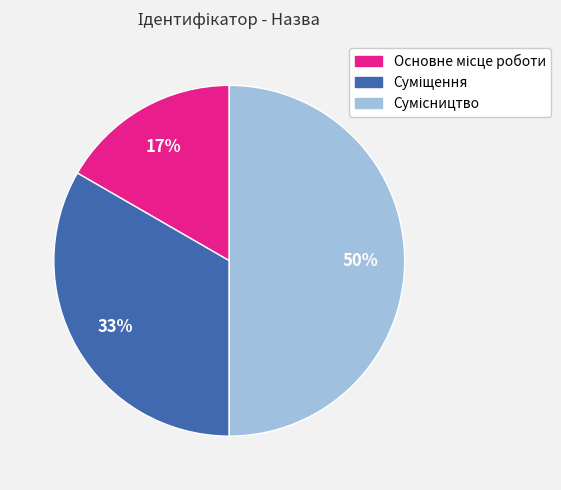

To the nearest percent, what is the difference between the largest and smallest slice percentages?

33%